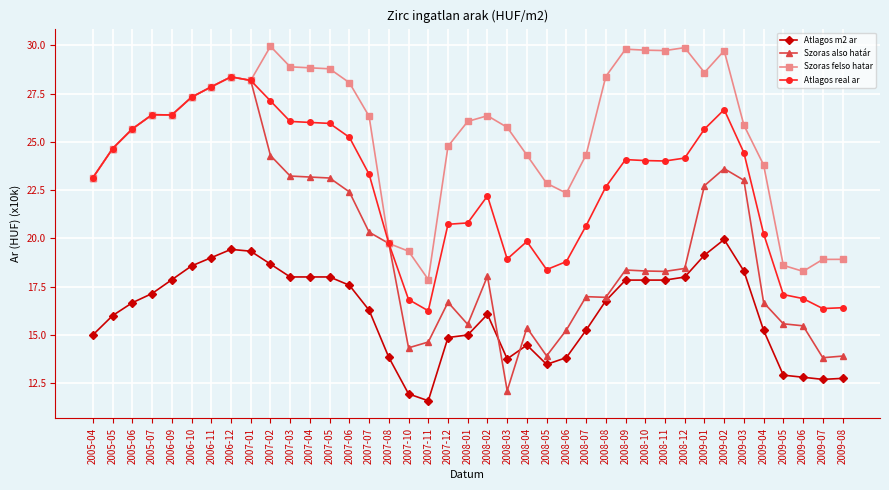

True or false: Atlagos m2 ar has more than 2 interior local peaks.

True